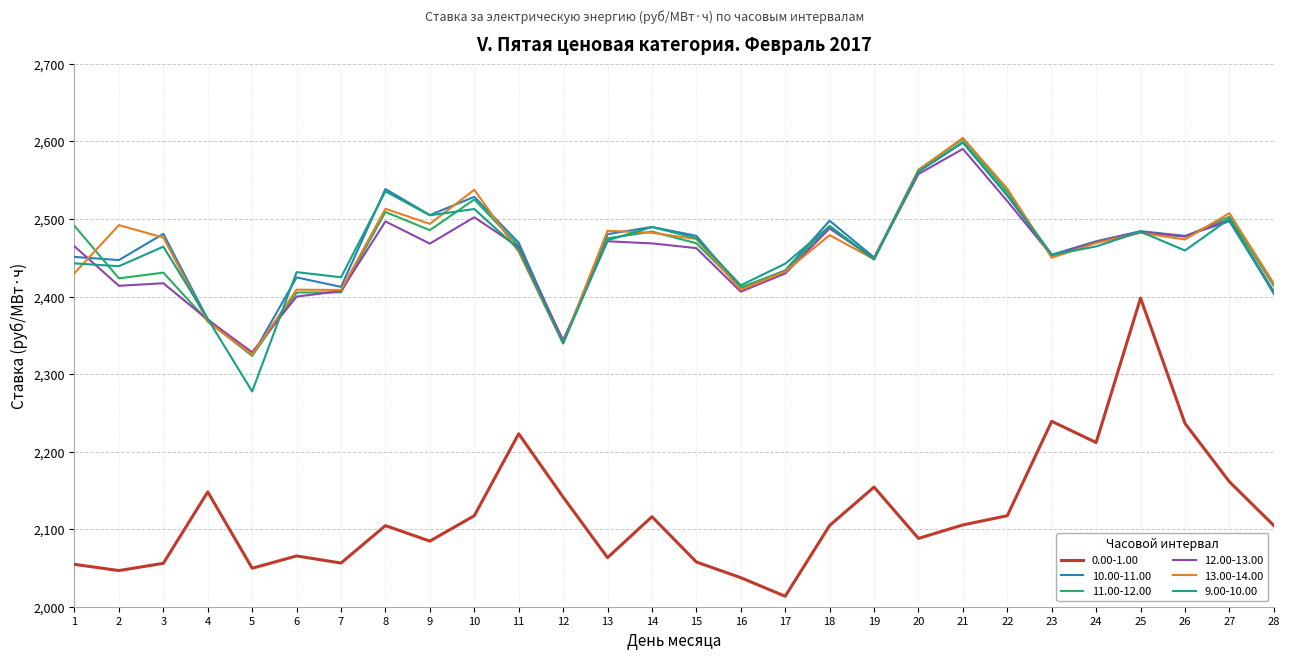

Which label corresponds to the largest value in the chart?

21